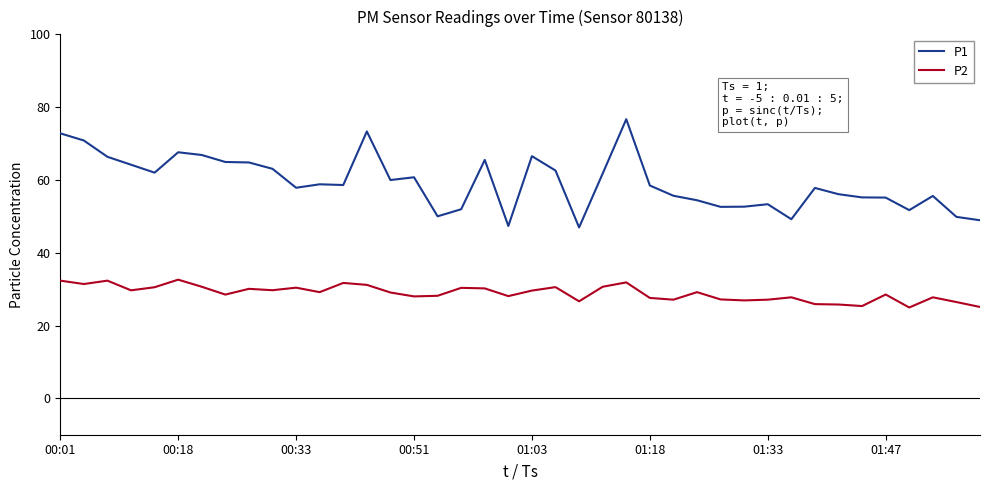

How many lines are shown in the chart?

2